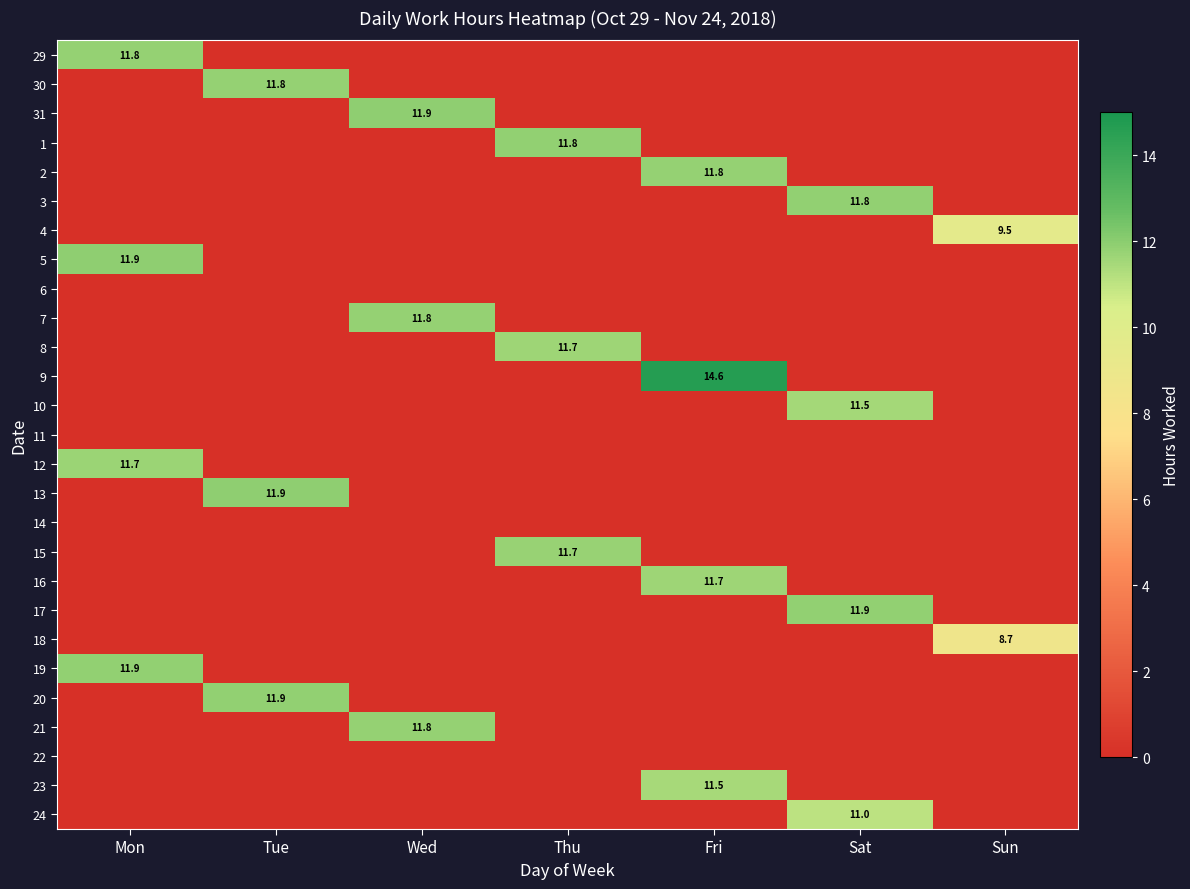

True or false: 12 has a value of 7.5 at Mon.

False